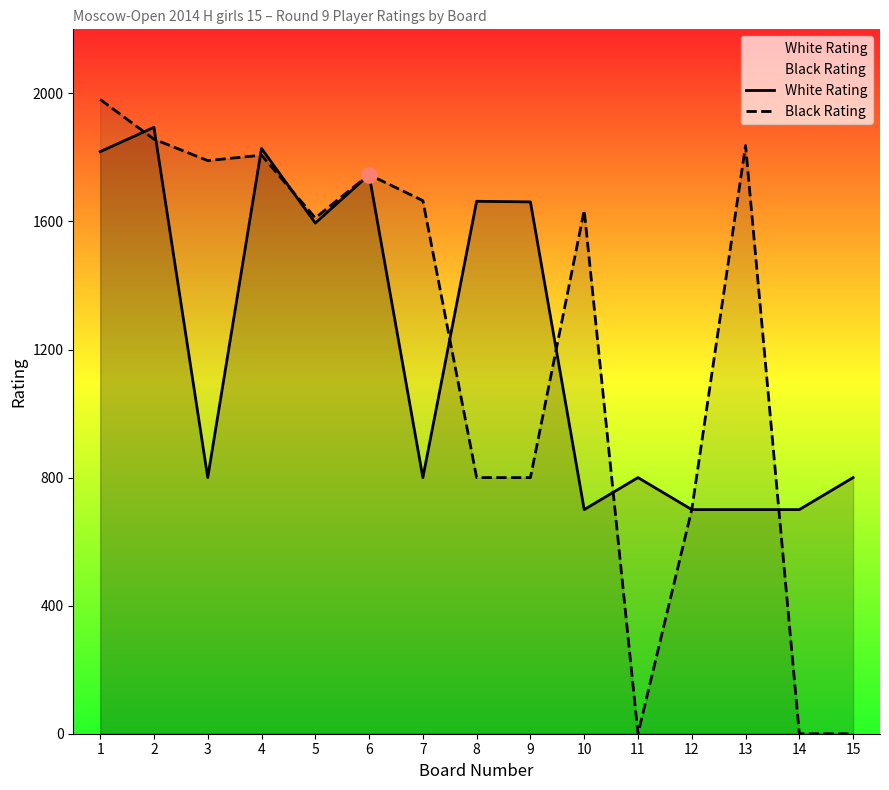

Which series contains the highest Y value?

Black Rating